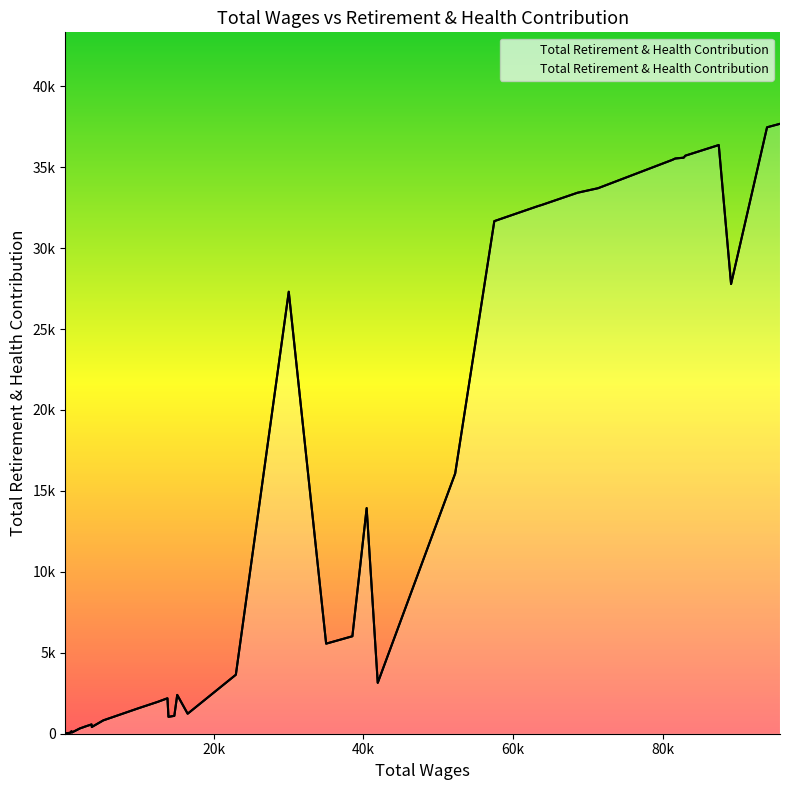

Reading left to right, extract all data points from this chart.

95697=37675	93966=37460	89155=27780	87509=36363	83034=35706	82828=35584	81684=35531	81301=35448	71362=33696	68620=33417	63854=32665	63299=32586	57497=31664	52262=16073	41908=3142	40425=13936	38517=6020	35008=5563	30009=27302	22935=3643	16490=1235	15095=2397	14709=1103	13925=1043	13789=2189	12470=1965	9874=1567	5218=826	3674=416	3639=575	2704=430	2489=392	2090=329	1004=75	962=153	776=58	702=53	142=23